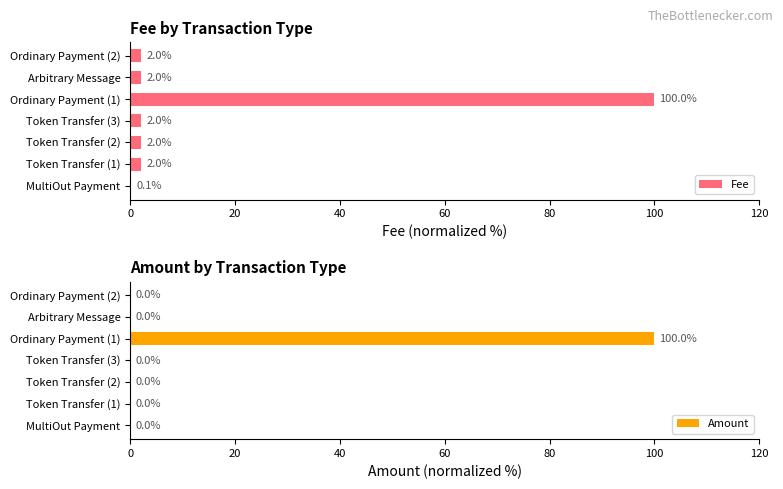

What are all the series names shown in the legend?

Fee, Amount